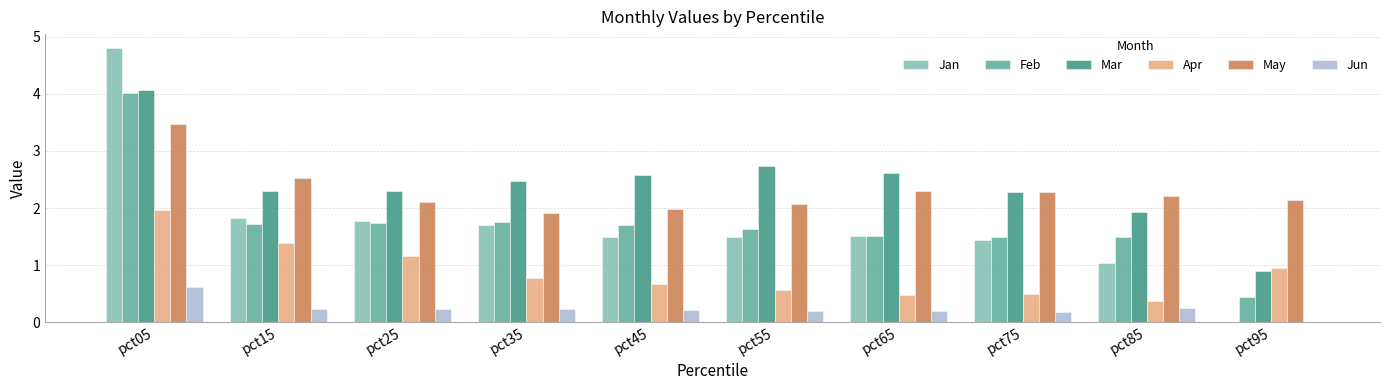

What are all the series names shown in the legend?

Jan, Feb, Mar, Apr, May, Jun